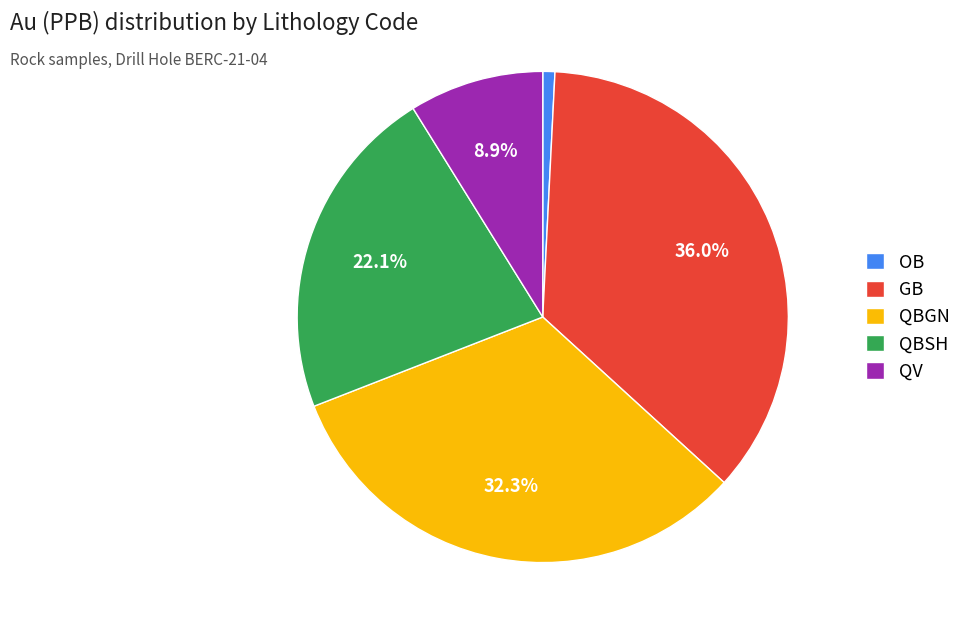

Approximately how many times larger is the value at GB compared to QBGN?

1.1